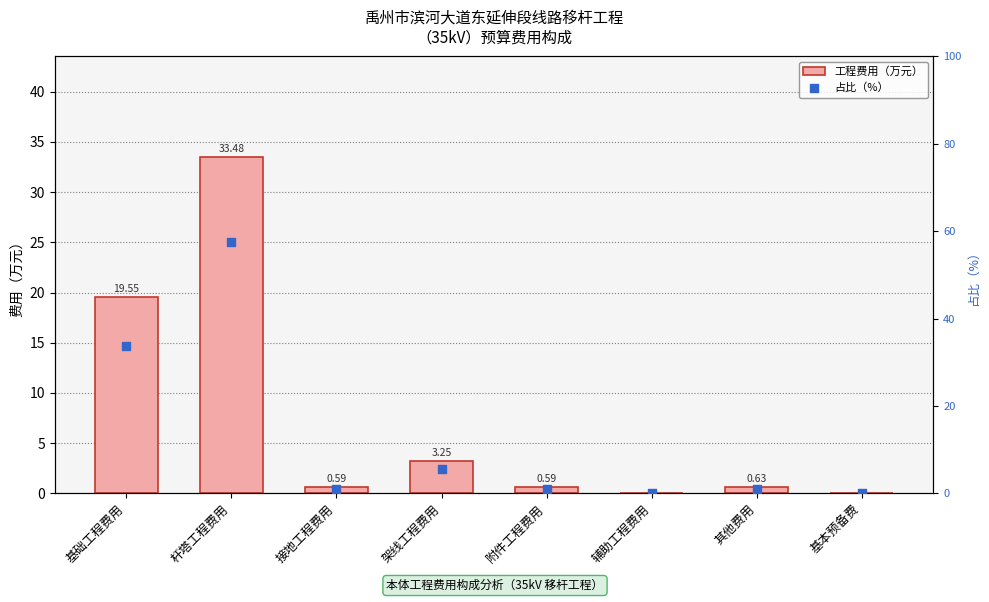

At how many categories does at least one series exceed 36?

1